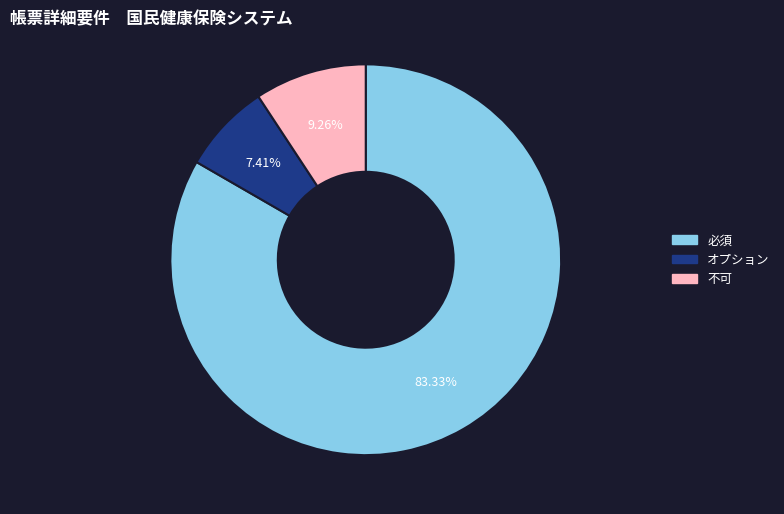

How many segments does this pie chart have?

3